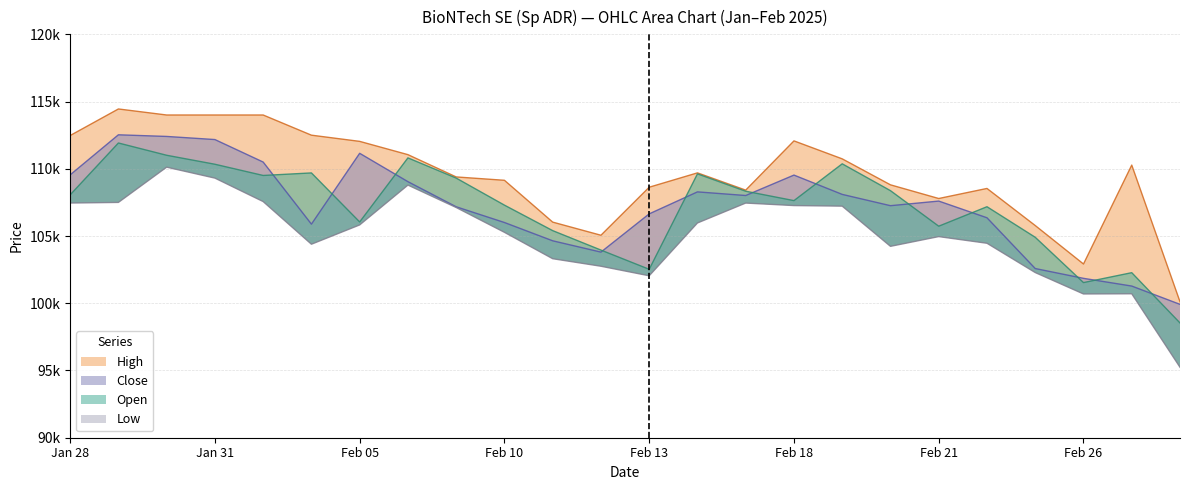

What is the lowest value of the Low series?

95240